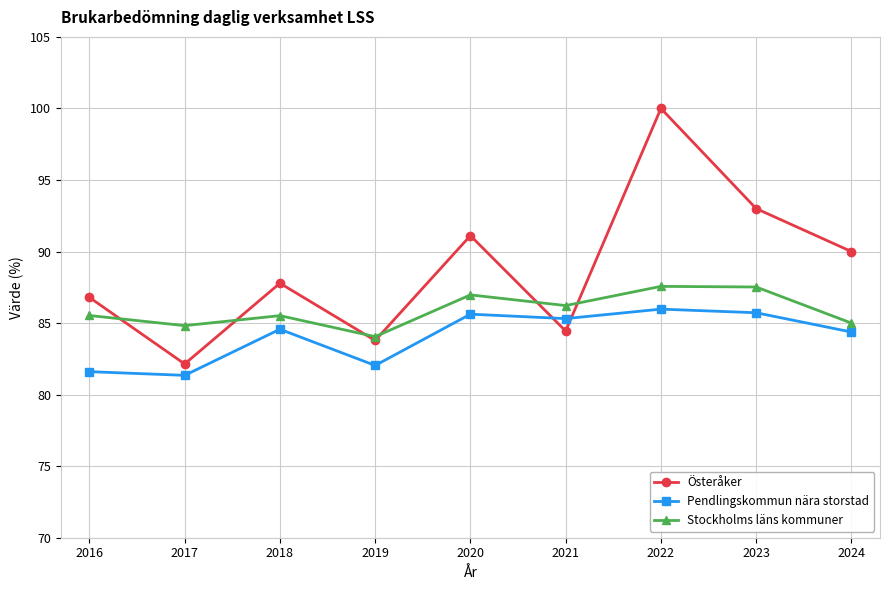

True or false: Stockholms läns kommuner and Pendlingskommun nära storstad cross at least once.

False